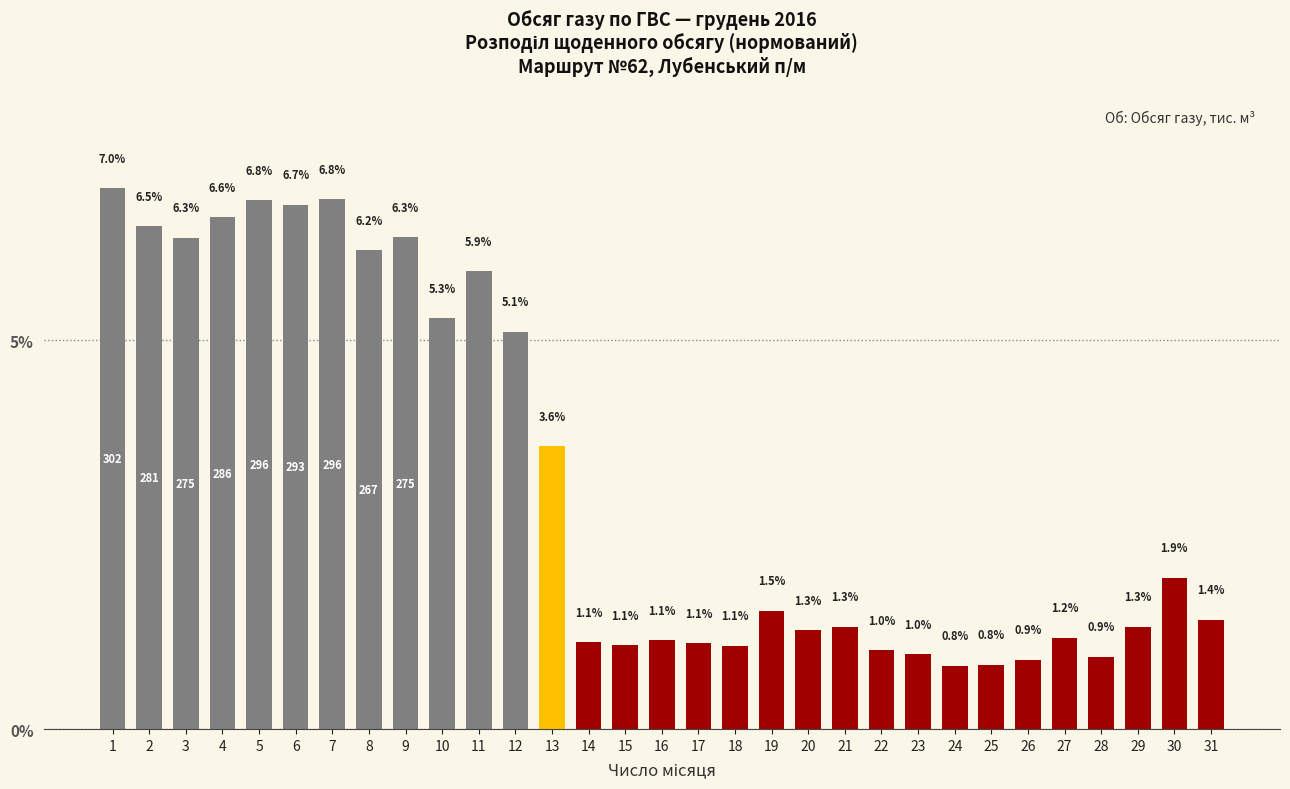

What is the value of the 14th bar from the left?

1.1